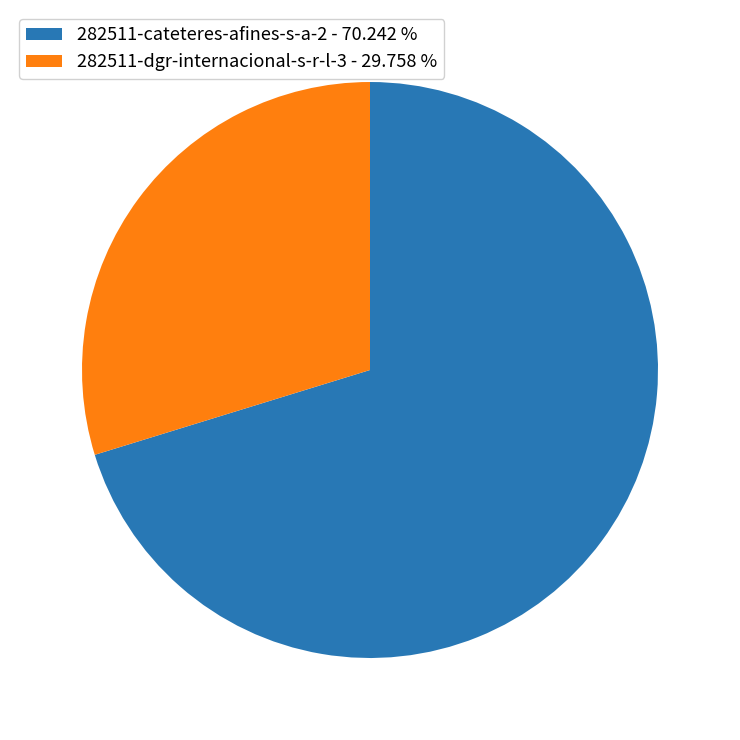

Which category has the biggest portion of the pie?

282511-cateteres-afines-s-a-2